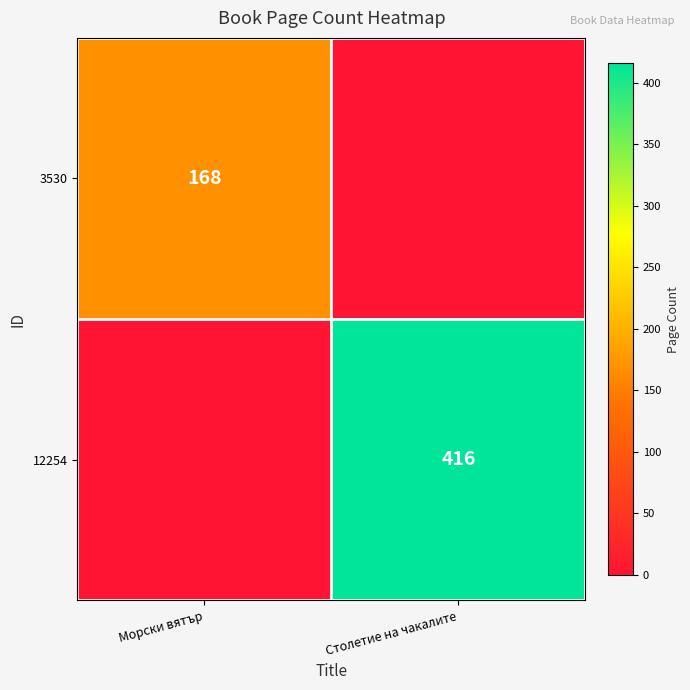

The value of 3530 at Морски вятър is 283. True or false?

False